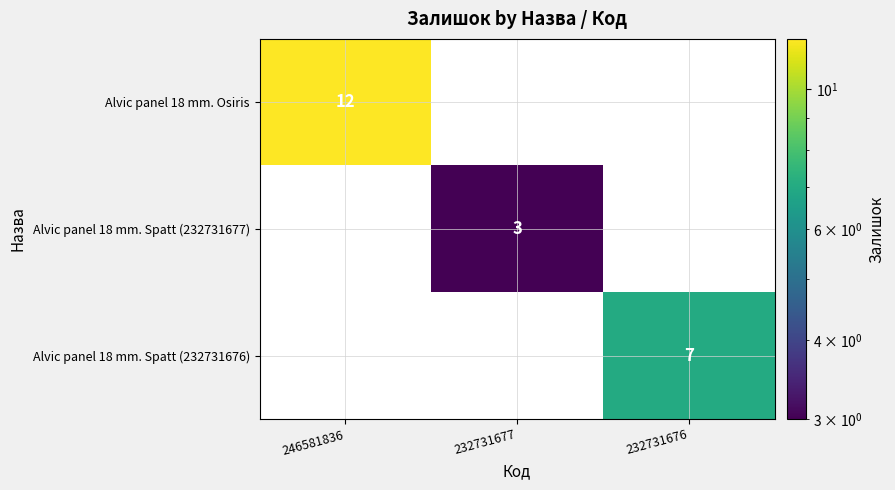

Which has a higher value, 232731676 or 232731677?

232731676